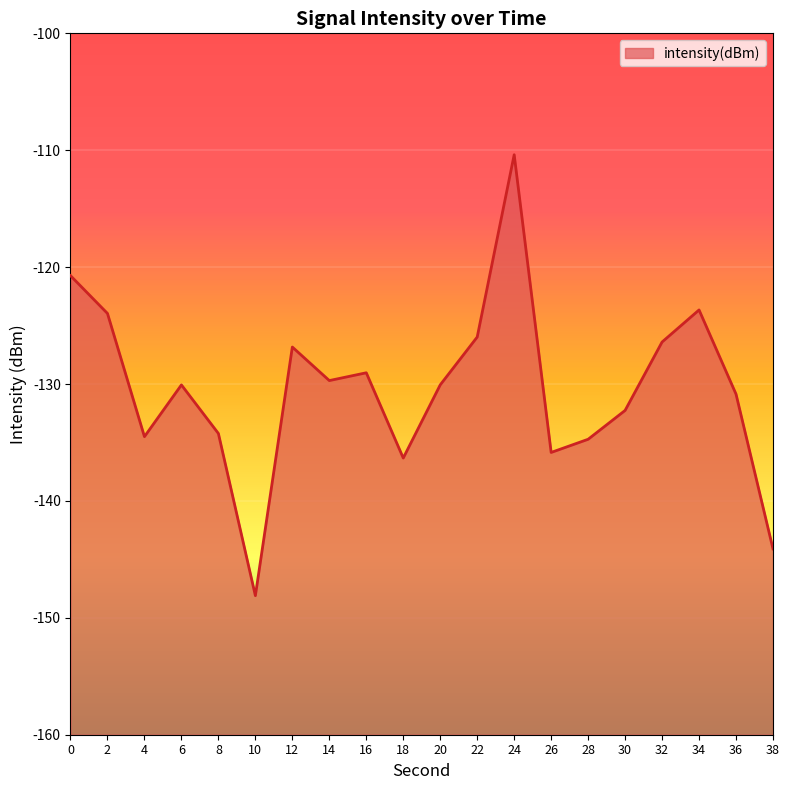

How many data points are less than -130?

11